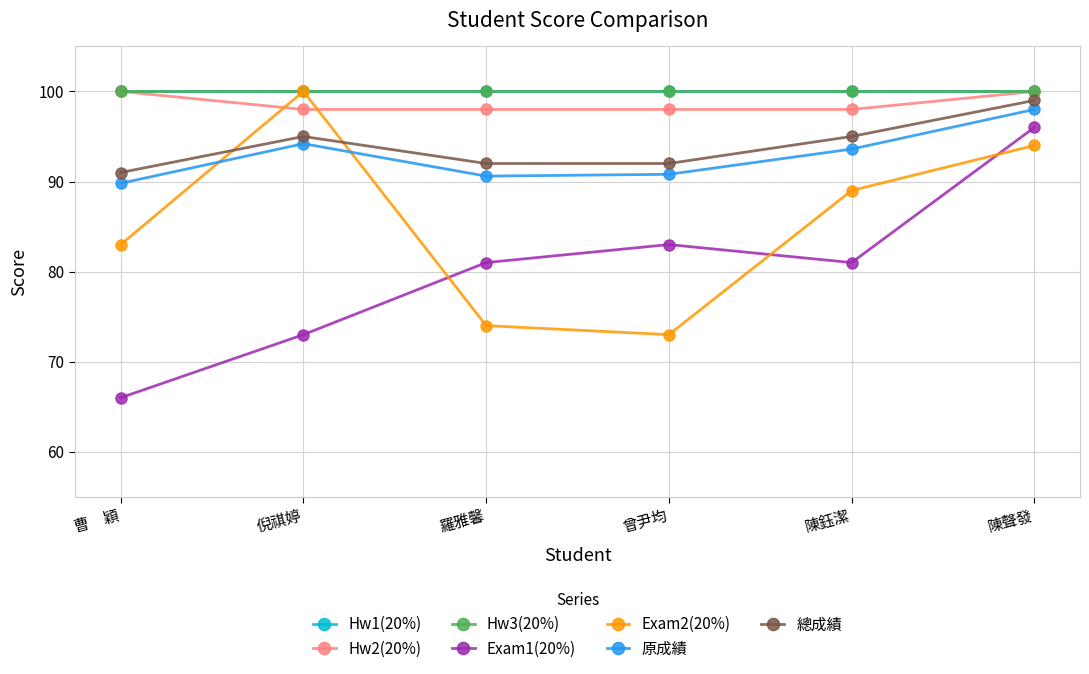

At which label does Exam1(20%) first exceed 81?

曾尹均